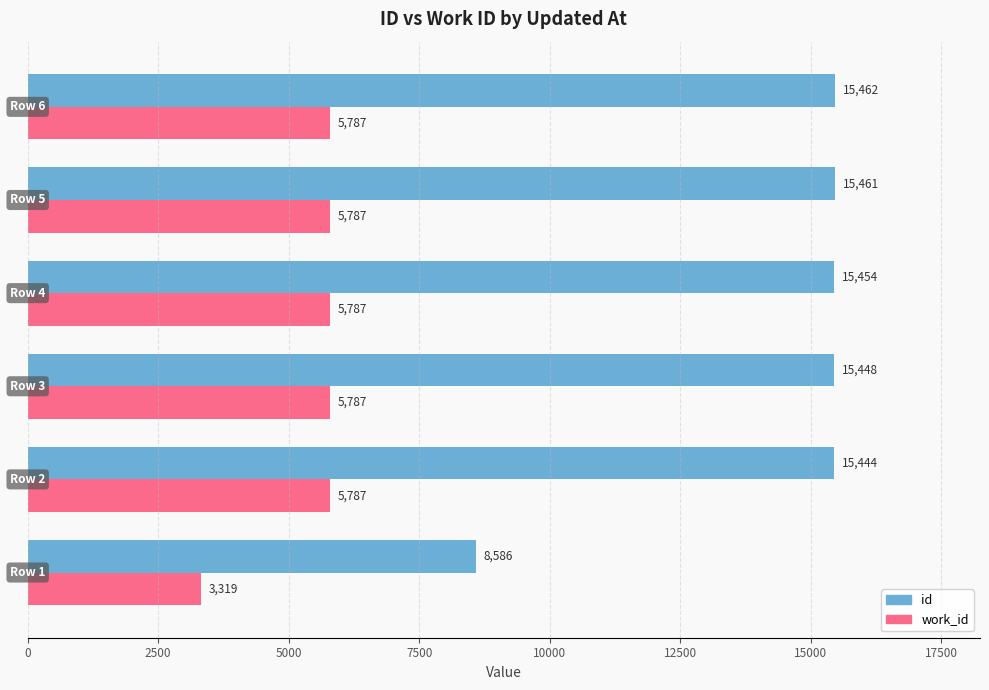

List the series in order of their peak value, highest first.

id, work_id